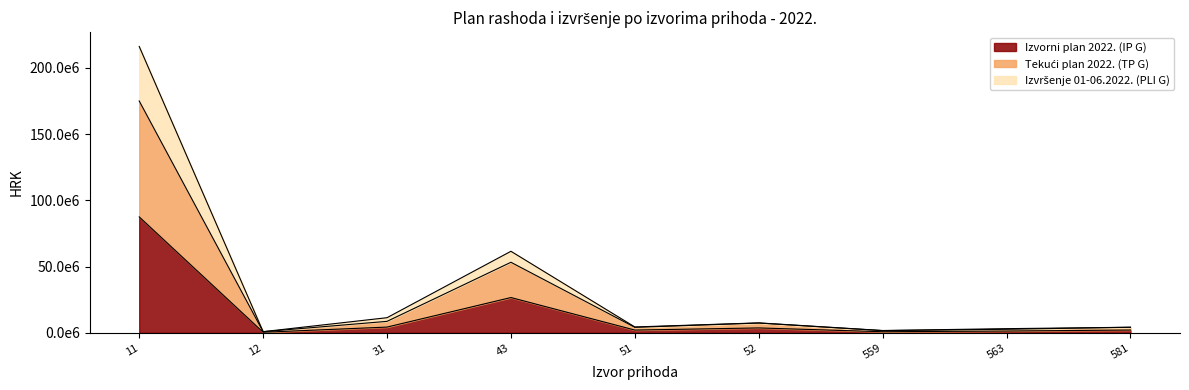

What is the smallest value displayed?

421574.0